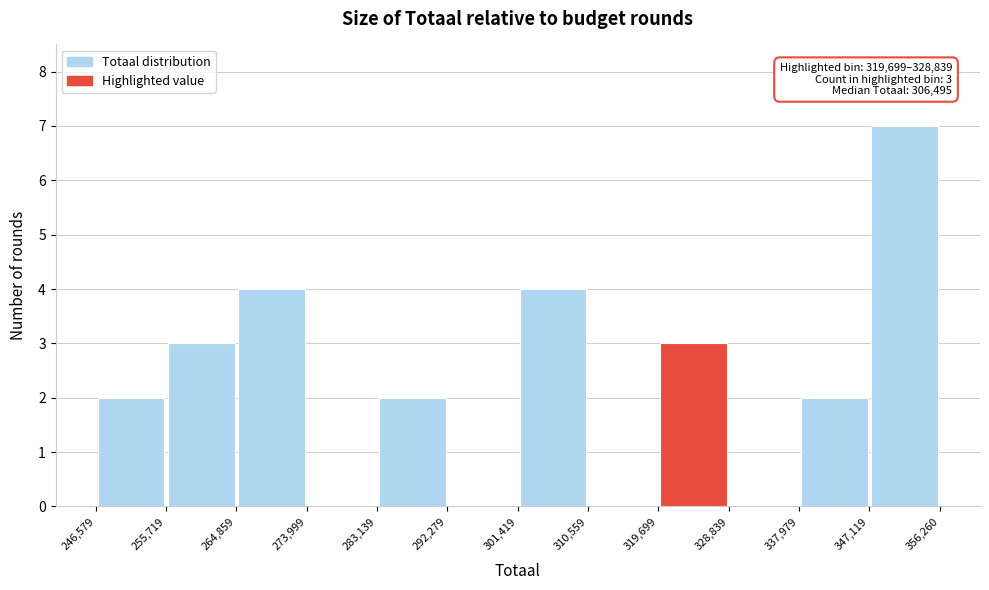

Over which range of the x-axis is the bar tallest?

347,119 to 356,260